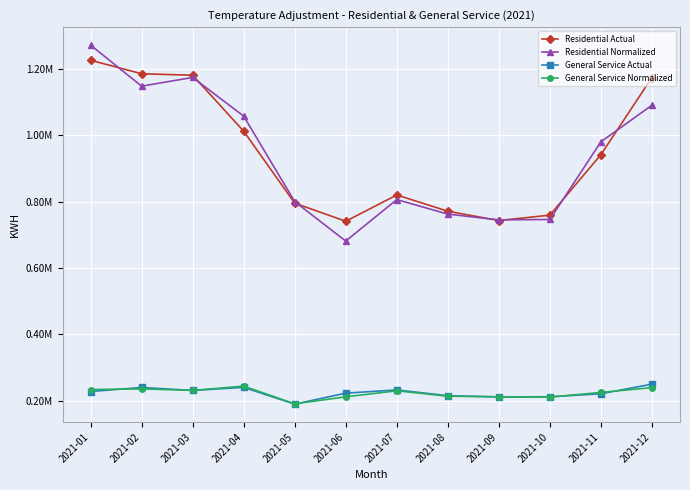

What are all the series names shown in the legend?

Residential Actual, Residential Normalized, General Service Actual, General Service Normalized